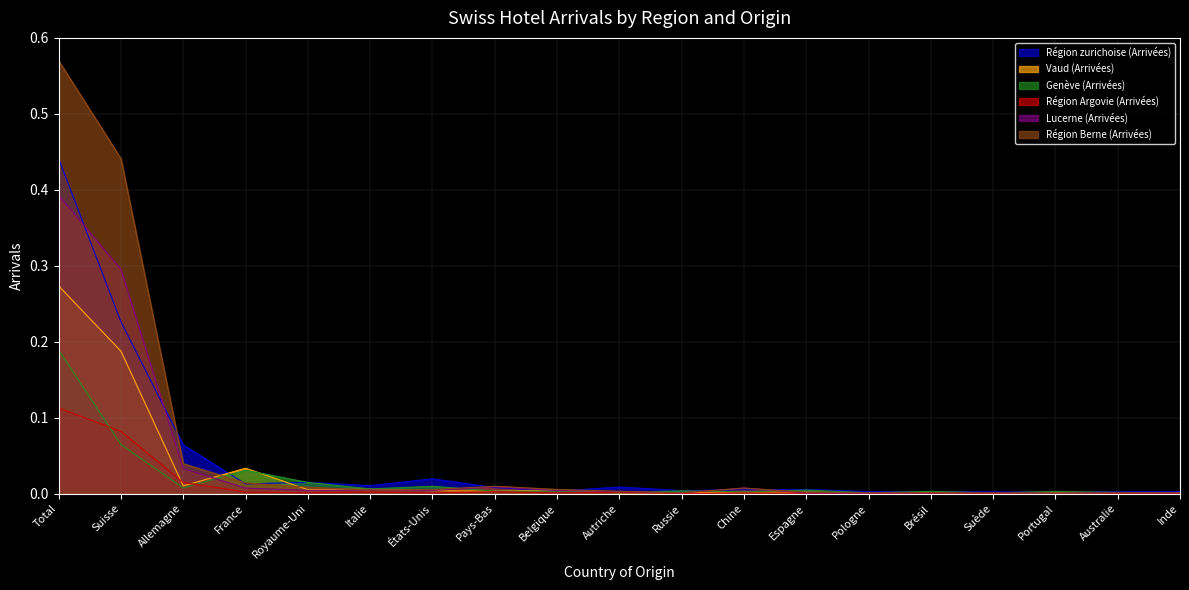

What is the difference between the maximum and minimum values in the Région Argovie (Arrivées) series?

0.1